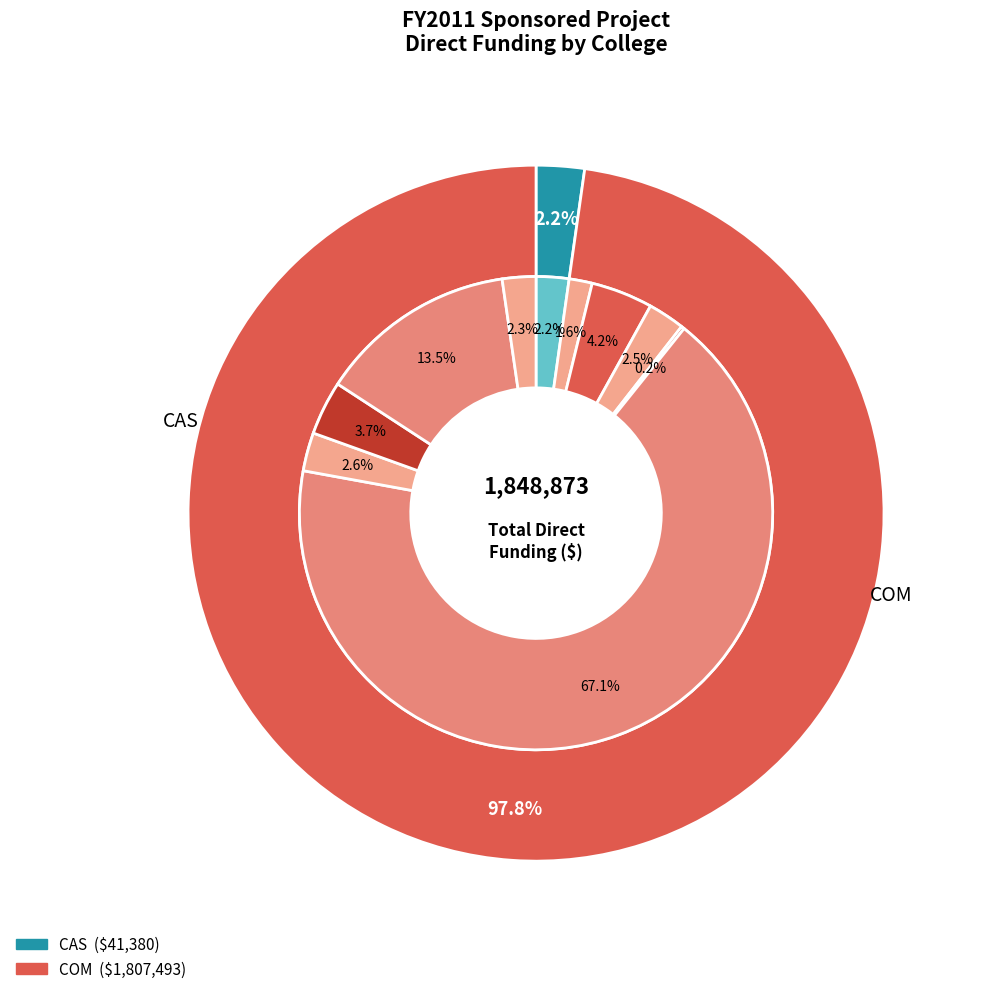

How many segments does this pie chart have?

10